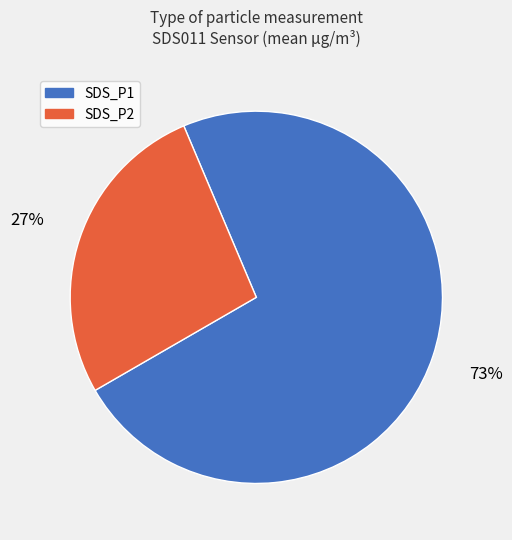

Rank the categories by value from highest to lowest.

SDS_P1, SDS_P2